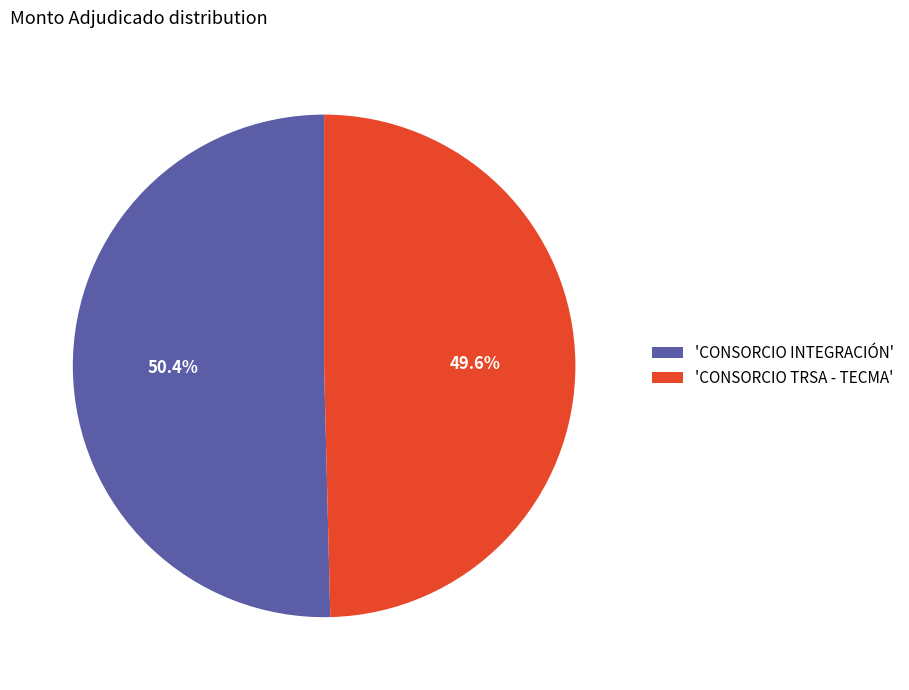

Approximately how many times larger is the value at 'CONSORCIO TRSA - TECMA' compared to 'CONSORCIO INTEGRACIÓN'?

1.0